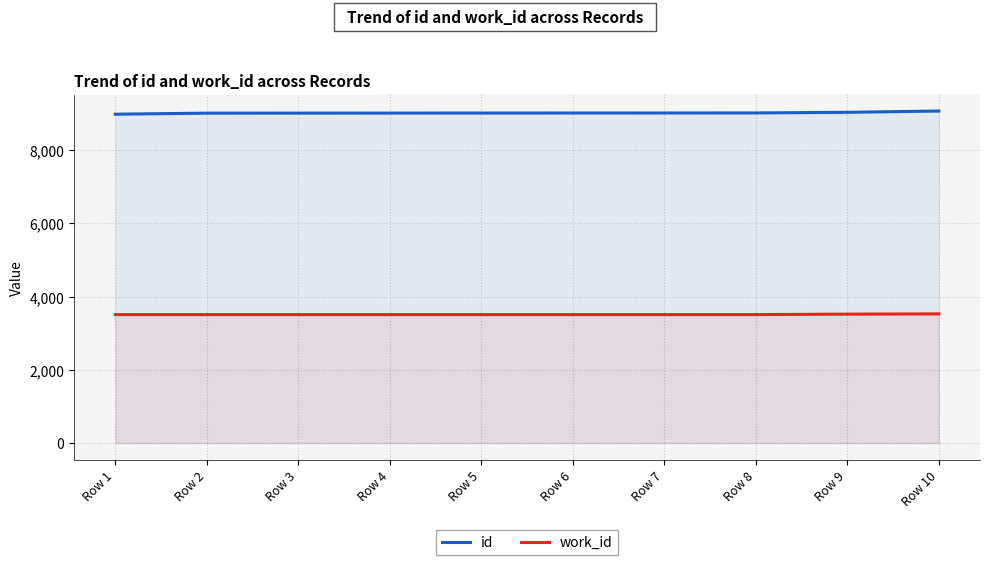

Which series has the largest total across all categories?

id